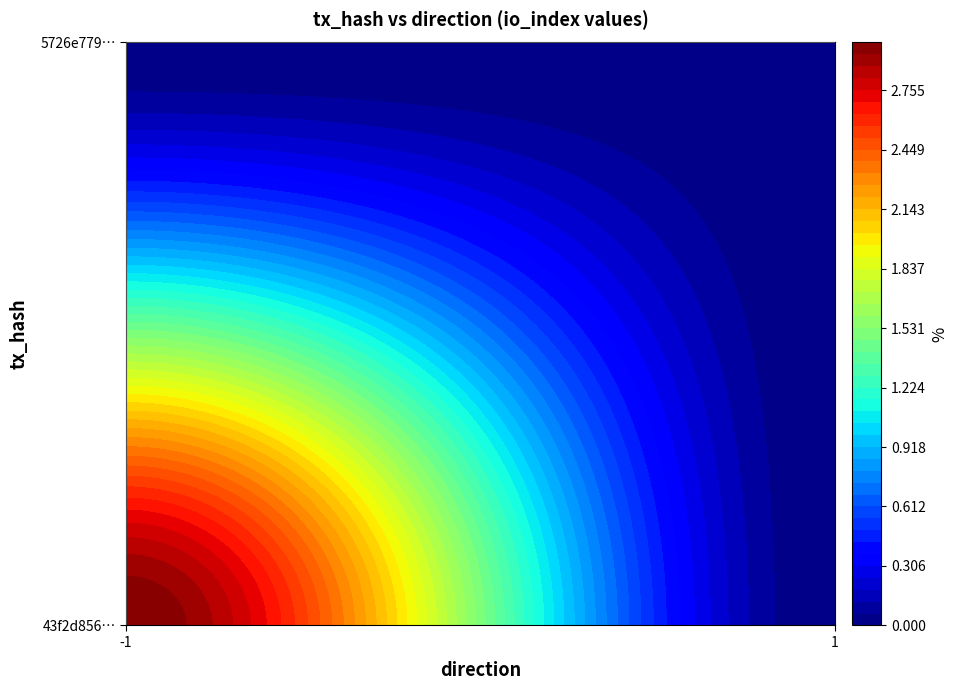

Reading left to right, what are all the values shown in this chart?

43f2d856ce28fffef6f9d93307f8e7d55b3a2a5: 3	0
5726e779ad8c82d3993d6e9d0d95d144ccf4d1c: 0	0